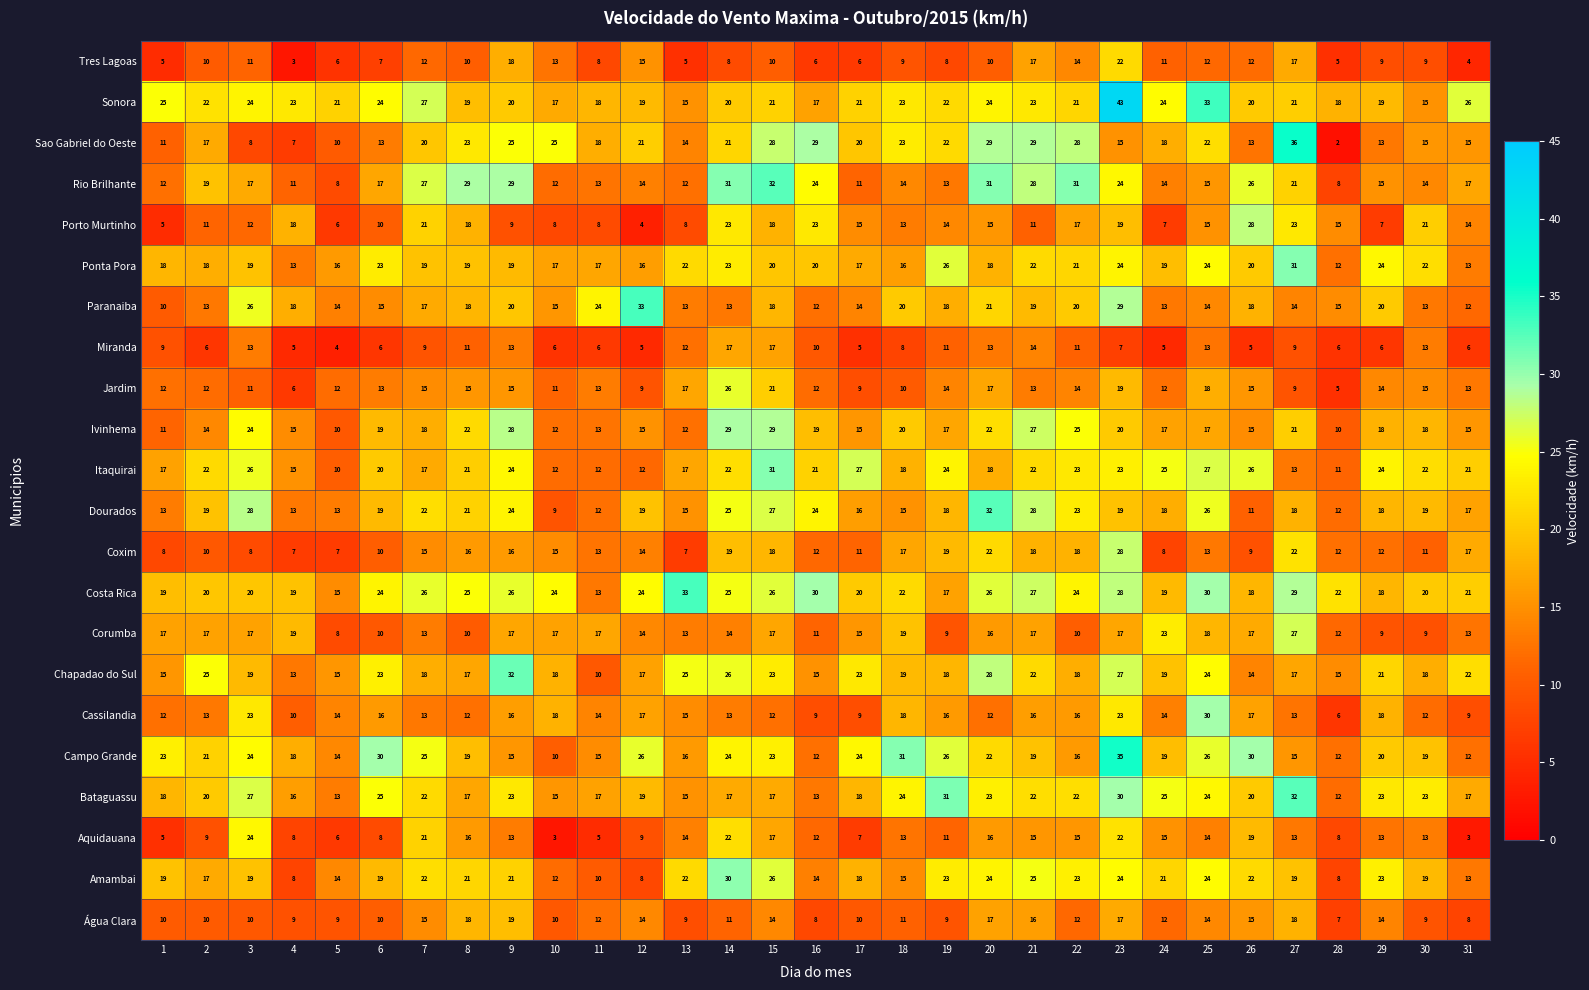

What is the average value of the Rio Brilhante series?

19